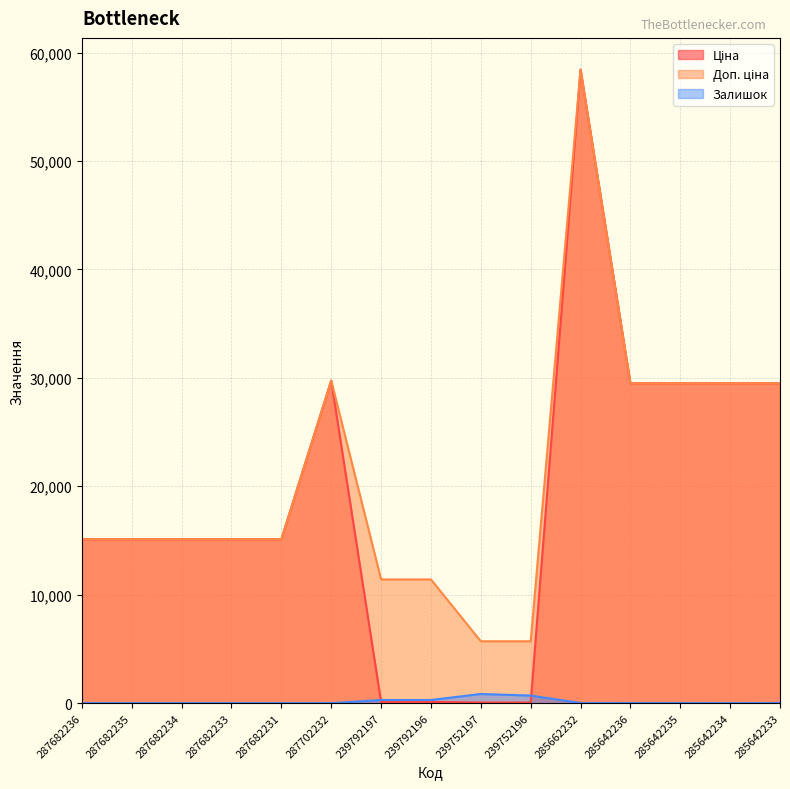

True or false: Залишок has a value of 0.0 at 287682233.

True